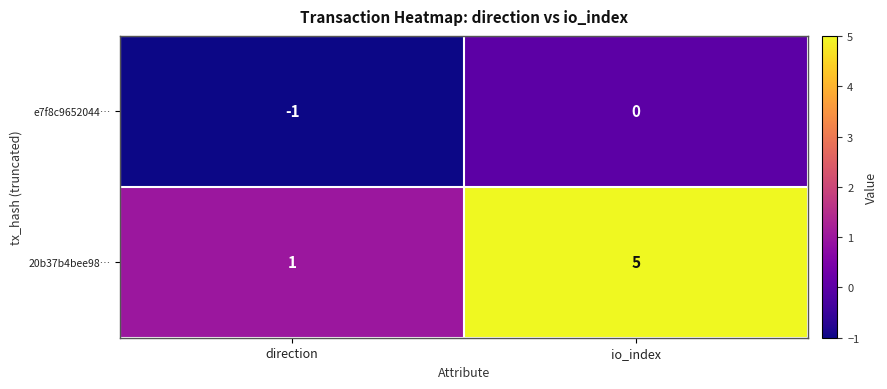

The value of 20b37b4bee98… at io_index is 2. True or false?

False